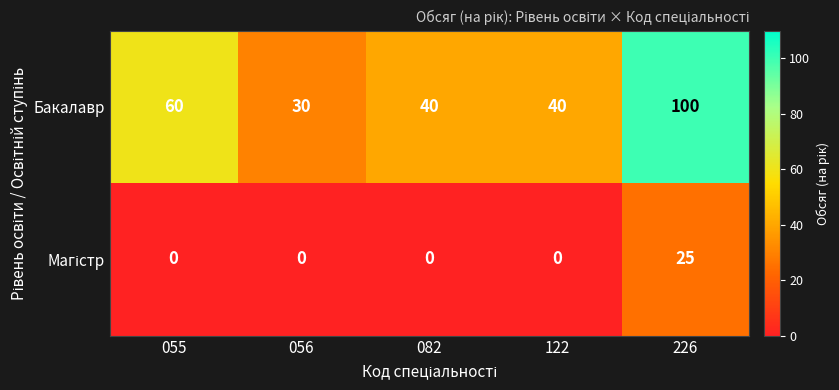

What is the difference between the highest and lowest values at 226?

75